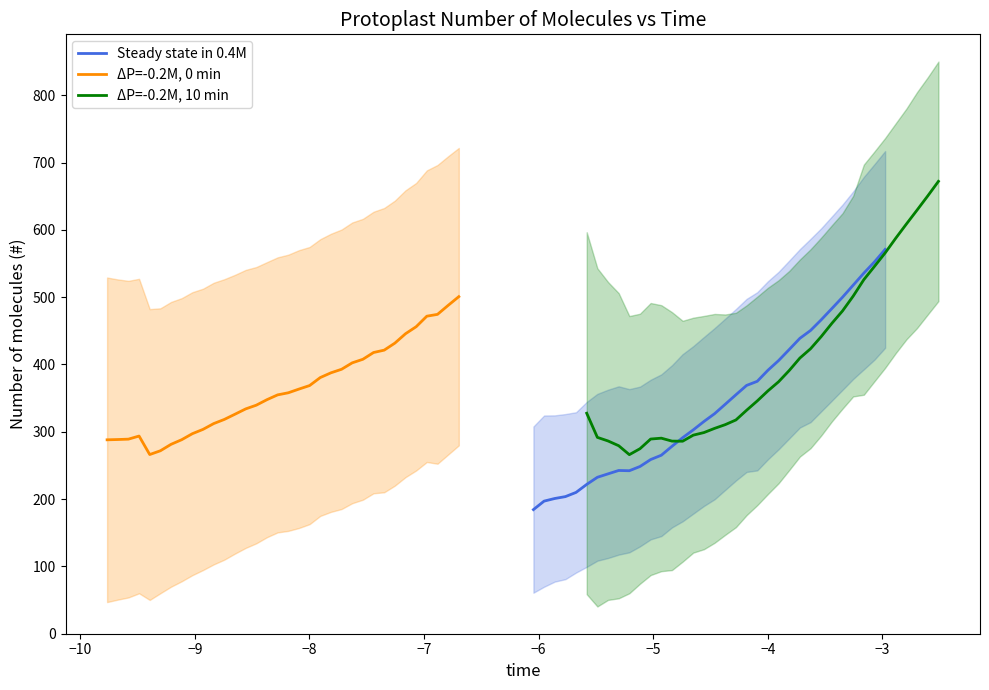

What is the lowest value of the Steady state in 0.4M series?

184.3